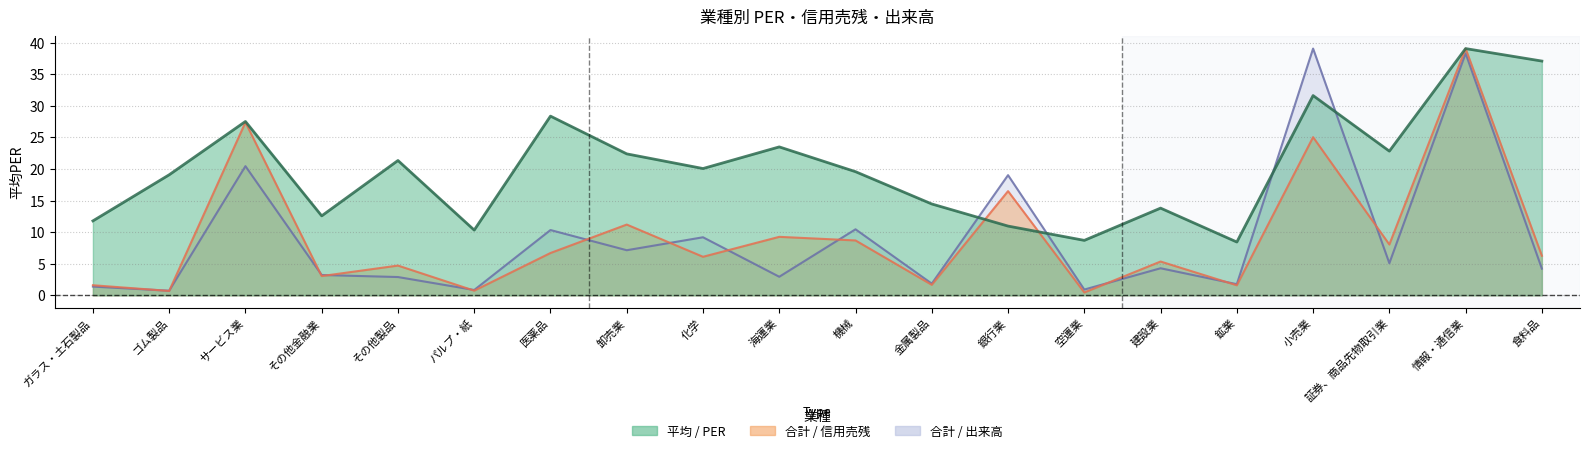

Reading left to right, what are all the values shown in this chart?

平均 / PER: 11.8	19.1	27.5	12.6	21.3	10.3	28.4	22.4	20.1	23.5	19.6	14.5	11.0	8.7	13.8	8.4	31.6	22.8	39.0	37.1
合計 / 信用売残: 1.6	0.7	27.4	3.0	4.7	0.7	6.7	11.2	6.1	9.3	8.7	1.7	16.5	0.5	5.3	1.6	25.0	8.0	39.0	6.3
合計 / 出来高: 1.4	0.7	20.4	3.2	2.9	0.8	10.3	7.1	9.2	2.9	10.4	1.9	19.0	0.9	4.3	1.8	39.0	5.1	38.3	4.2